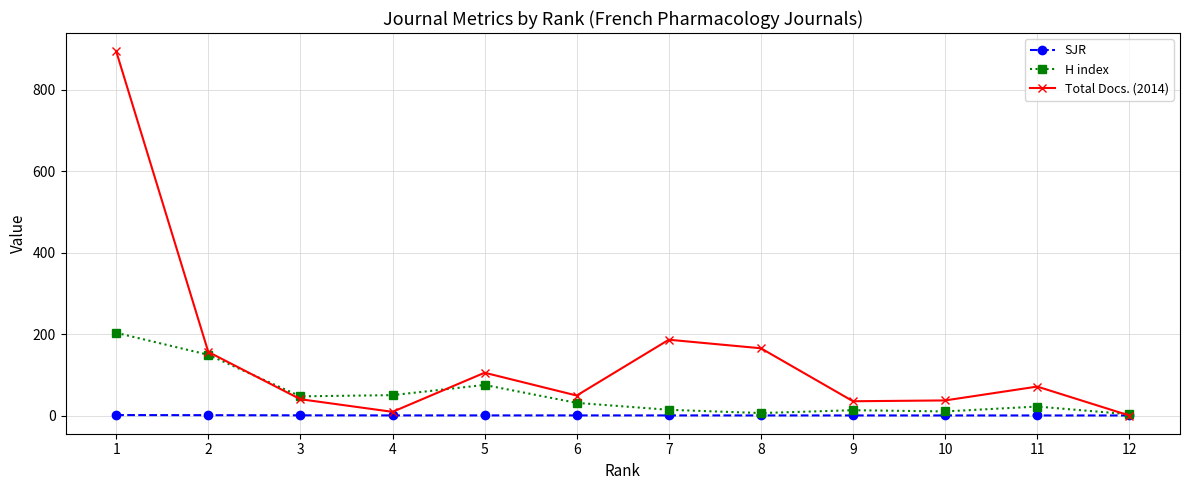

What is the sum of all SJR values?

4.0